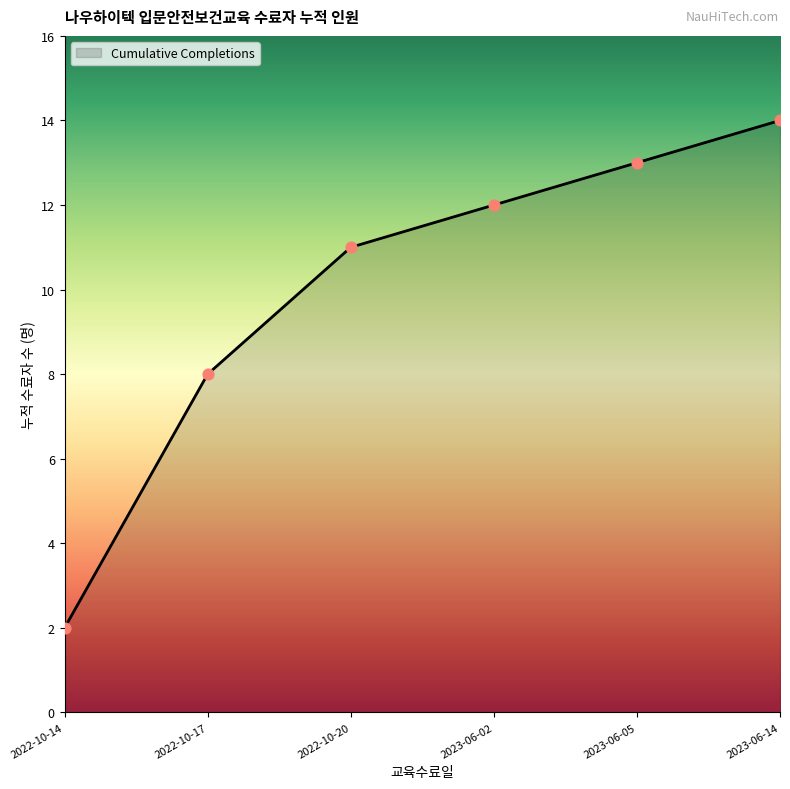

Which has a higher value, 2022-10-14 or 2023-06-14?

2023-06-14